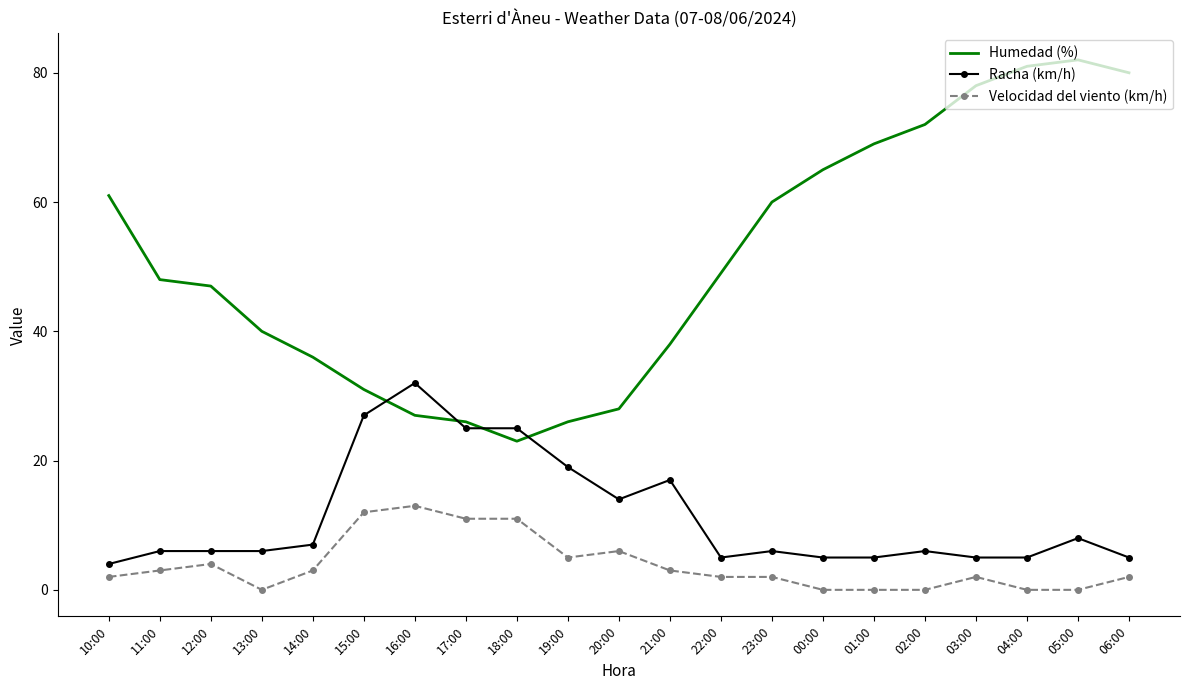

True or false: Racha (km/h) and Velocidad del viento (km/h) intersect in this chart.

False